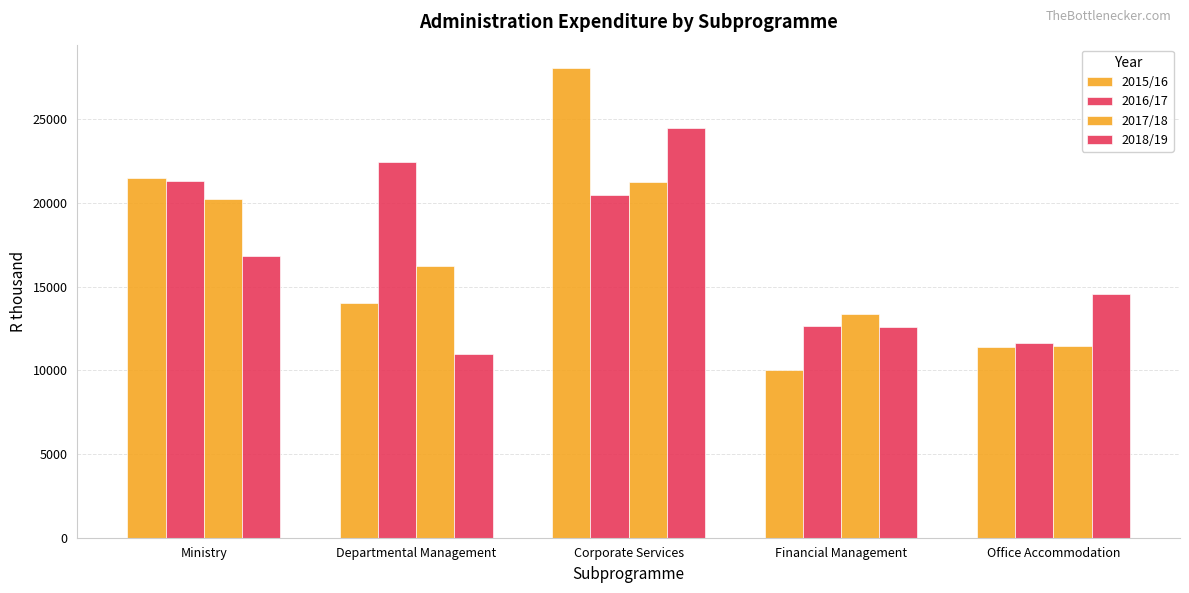

At how many categories does at least one series exceed 11643?

5